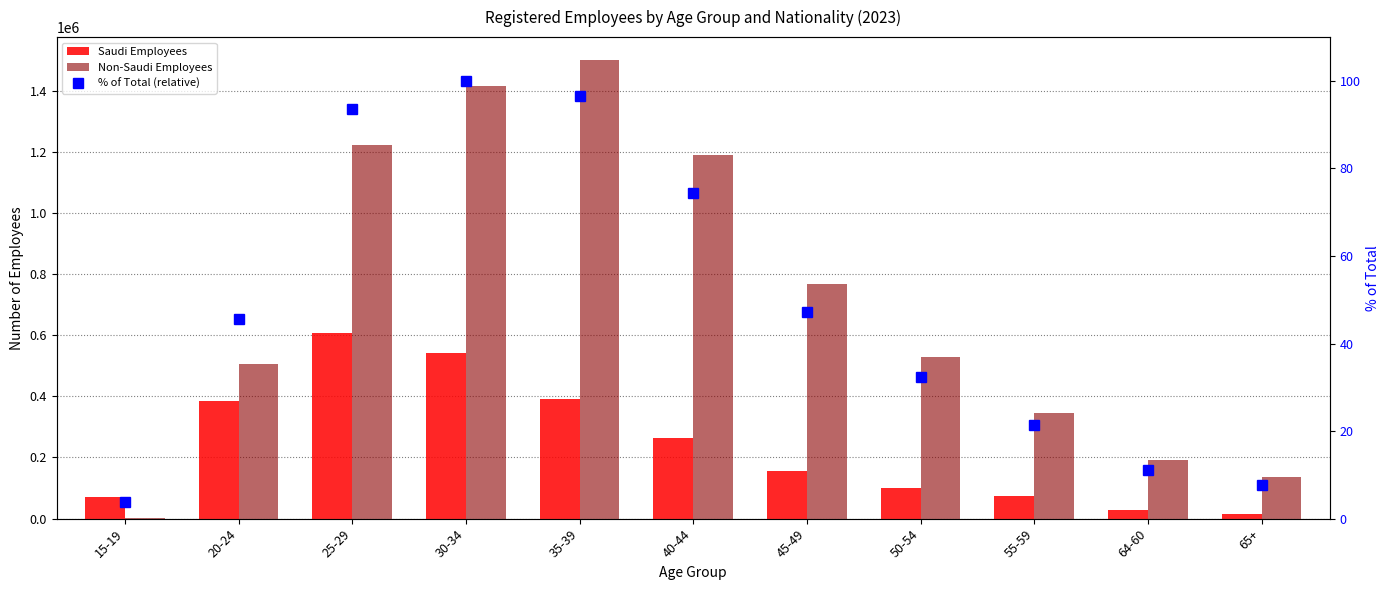

True or false: % of Total (relative) has a value of 96.6 at 35-39.

True